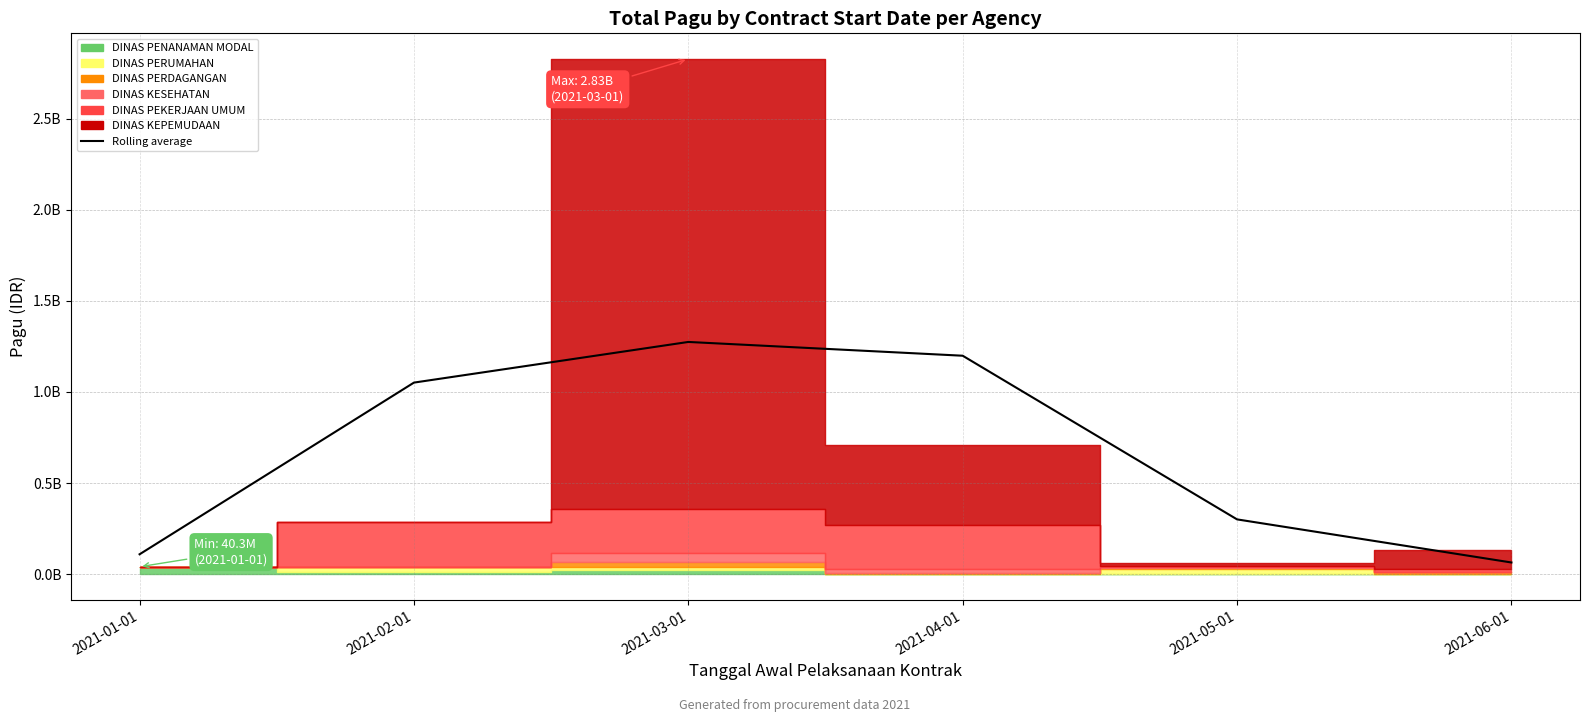

How many data points does each series have?

6